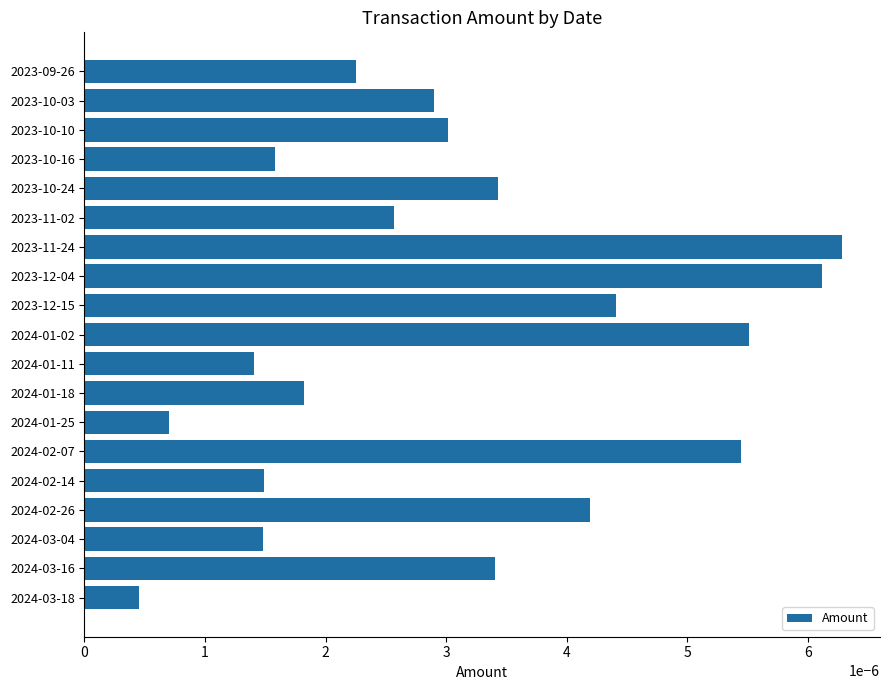

Which category has the lowest value across all series?

2024-03-18